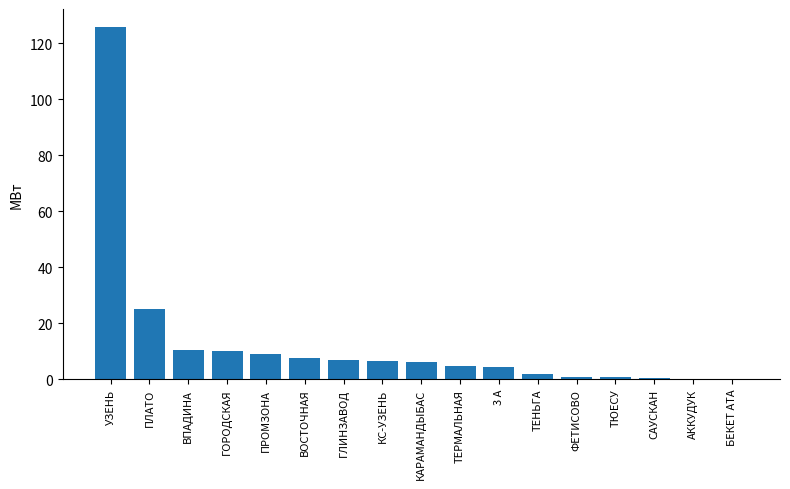

What is the sum of all values?

220.0